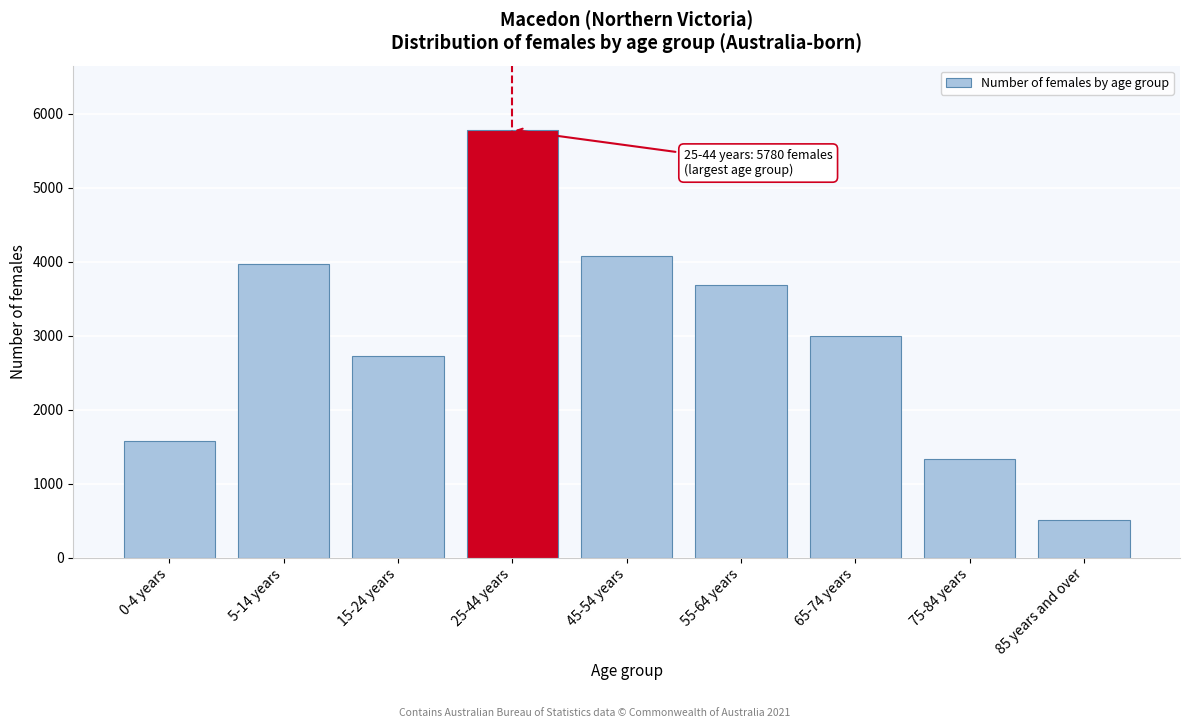

Reading right to left, extract all data points from this chart.

85 years and over=508	75-84 years=1335	65-74 years=2991	55-64 years=3686	45-54 years=4080	25-44 years=5780	15-24 years=2724	5-14 years=3972	0-4 years=1578